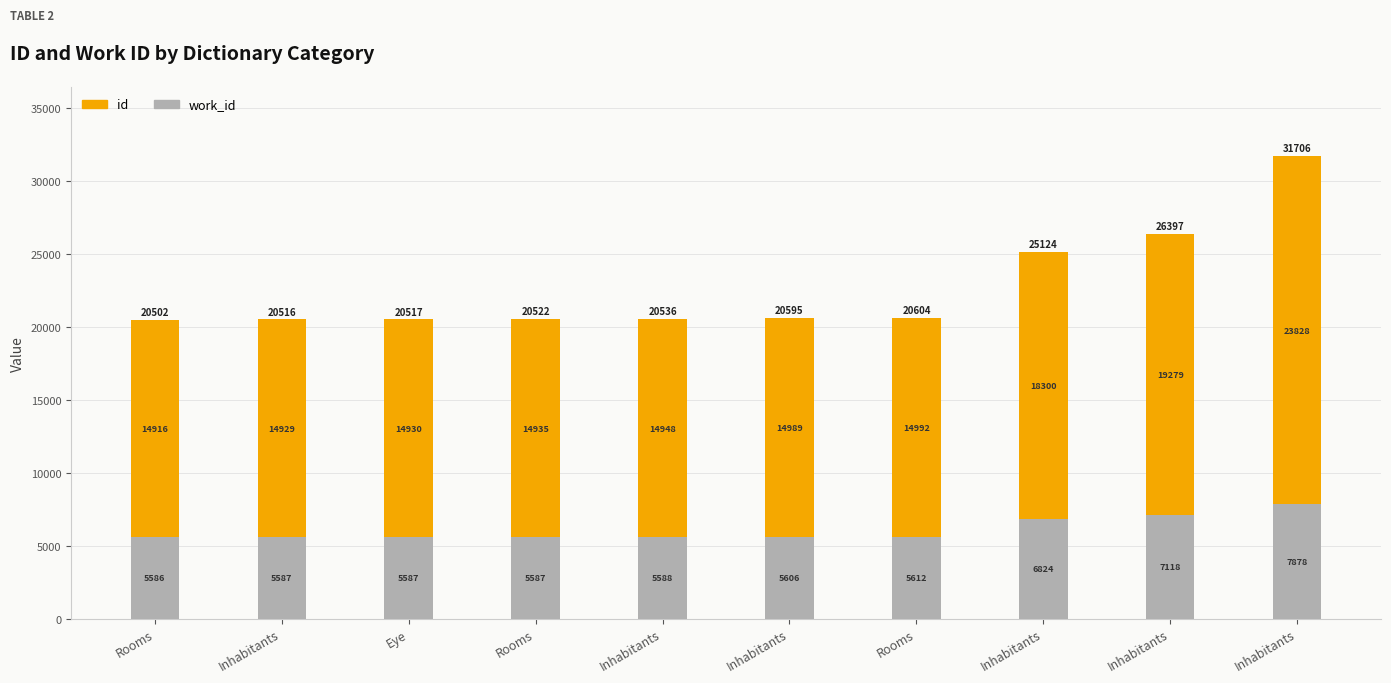

What are all the series names shown in the legend?

id, work_id